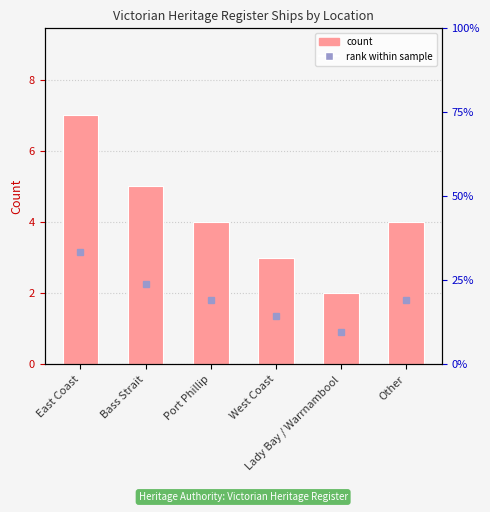

What is the label of the 4th bar from the left?

West Coast